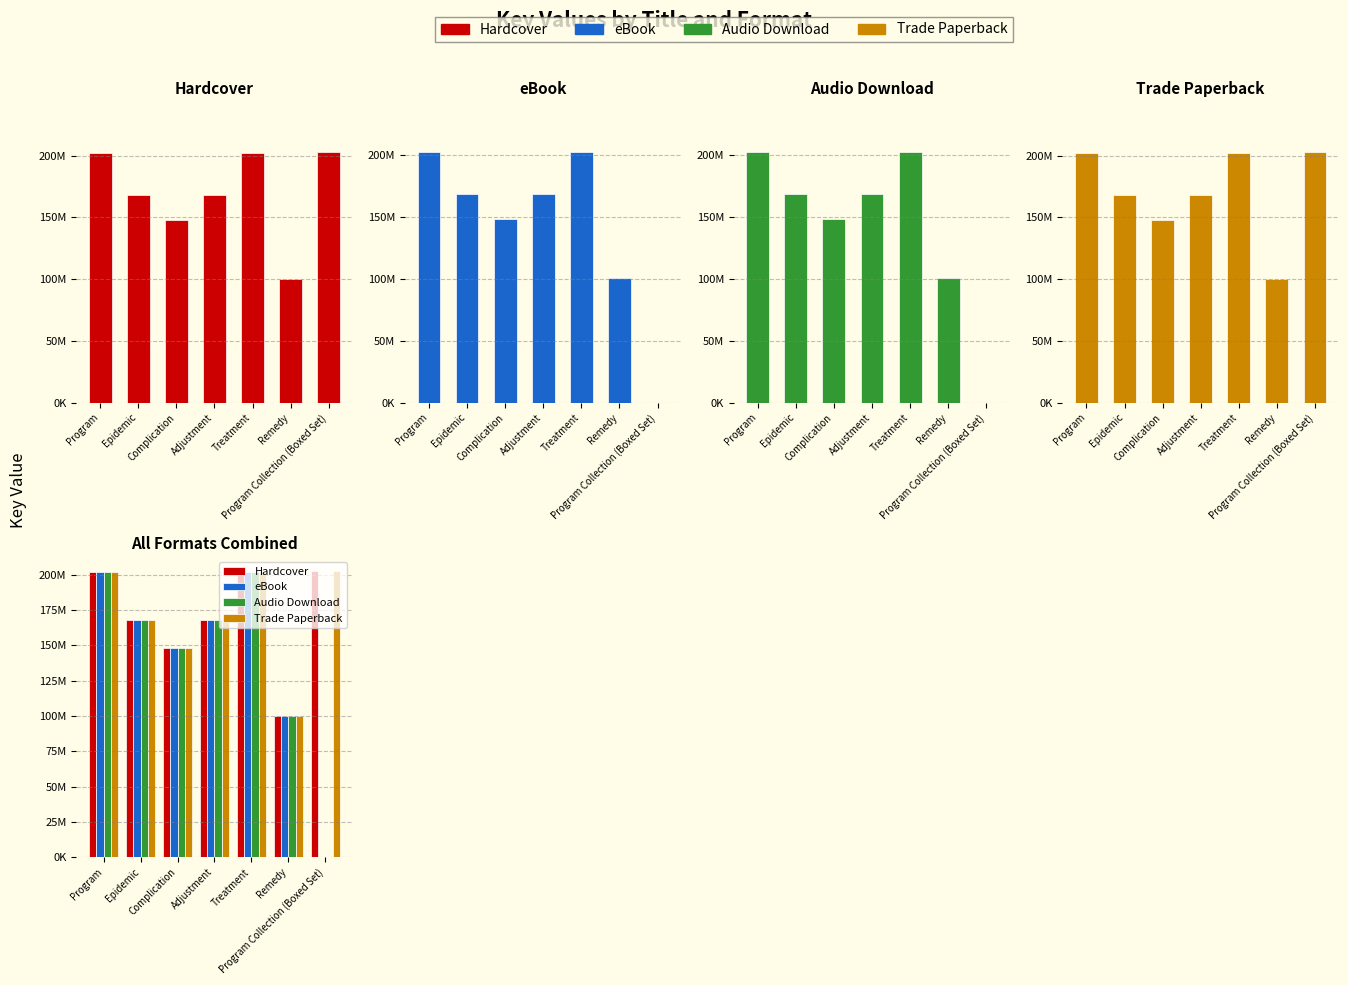

Is the value of eBook at Epidemic greater than the value of Audio Download at Remedy?

Yes